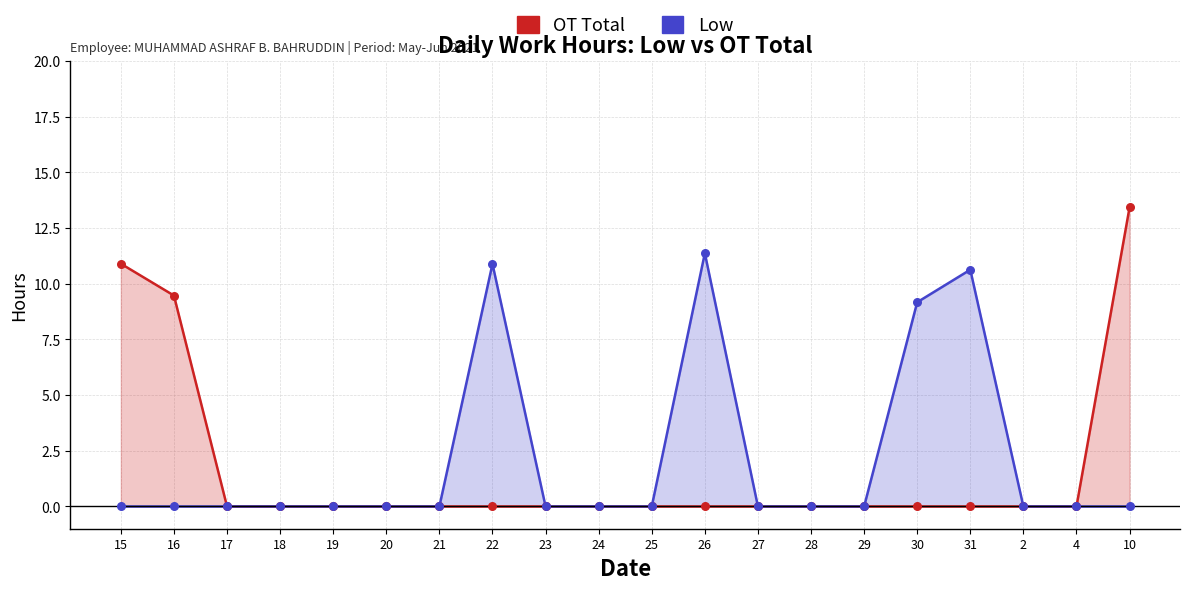

Which series has the largest Y range (max minus min)?

OT Total